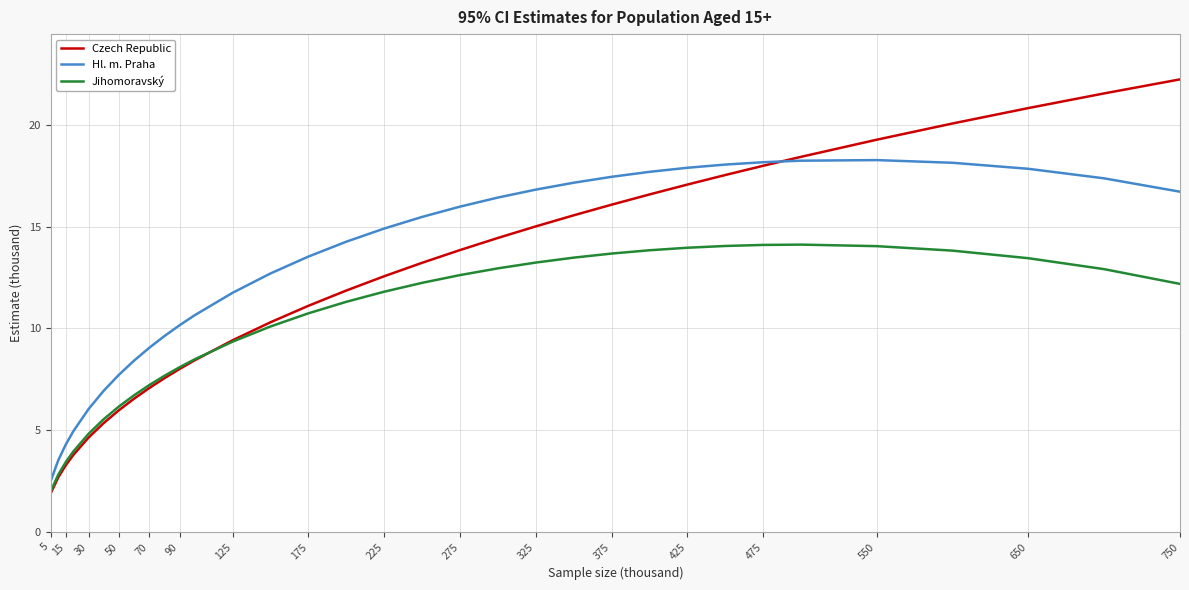

Which series has the widest spread of values?

Czech Republic